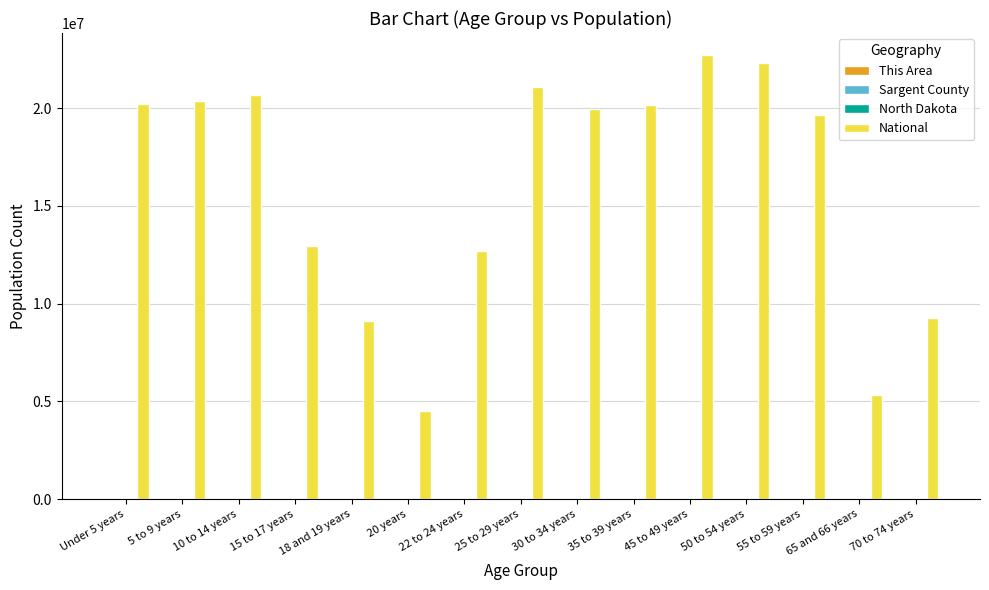

Are the bars grouped side by side (vs. stacked)?

Yes